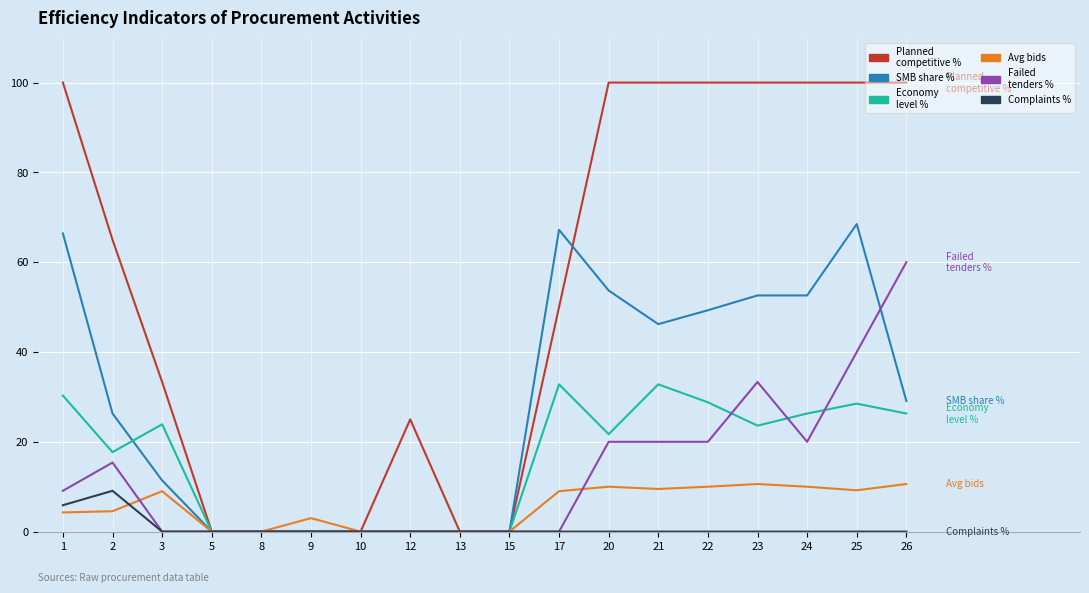

At which category is the sum across all series the highest?

25